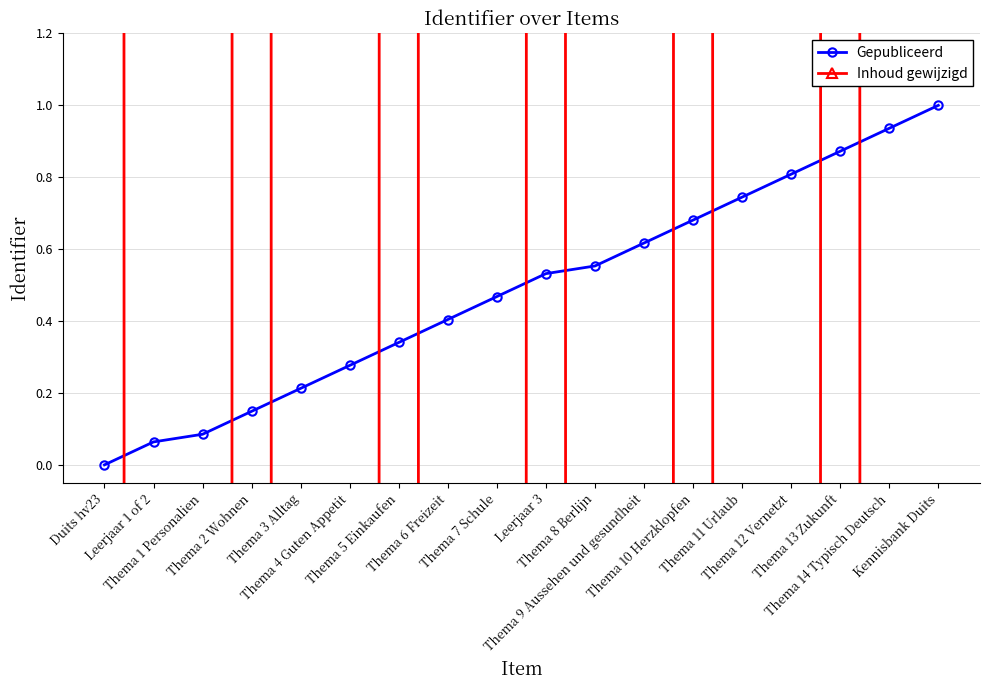

True or false: Gepubliceerd has more than 1 points higher than both neighbors.

False